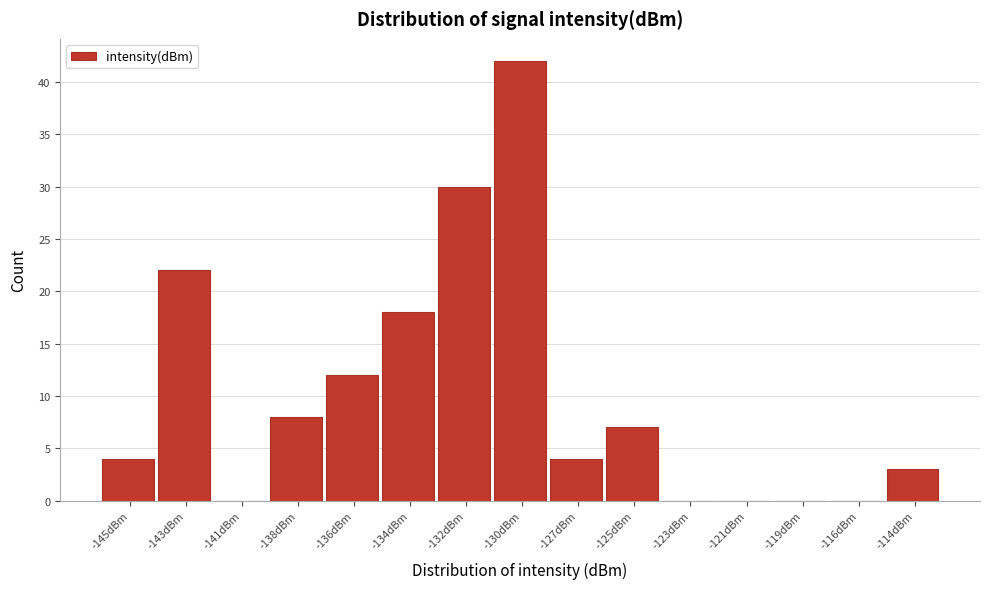

Reading left to right, what are all the values shown in this chart?

-145dBm=4	-143dBm=22	-141dBm=0	-138dBm=8	-136dBm=12	-134dBm=18	-132dBm=30	-130dBm=42	-127dBm=4	-125dBm=7	-123dBm=0	-121dBm=0	-119dBm=0	-116dBm=0	-114dBm=3